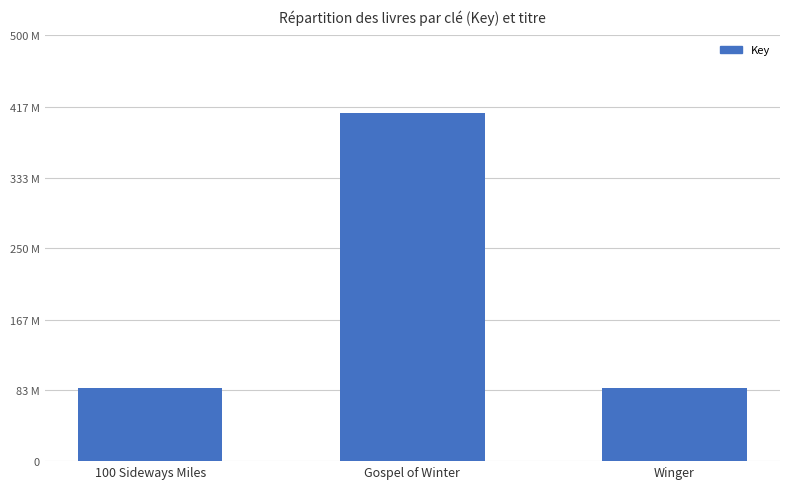

What is the change in value from Gospel of Winter to Winger?

-322866257